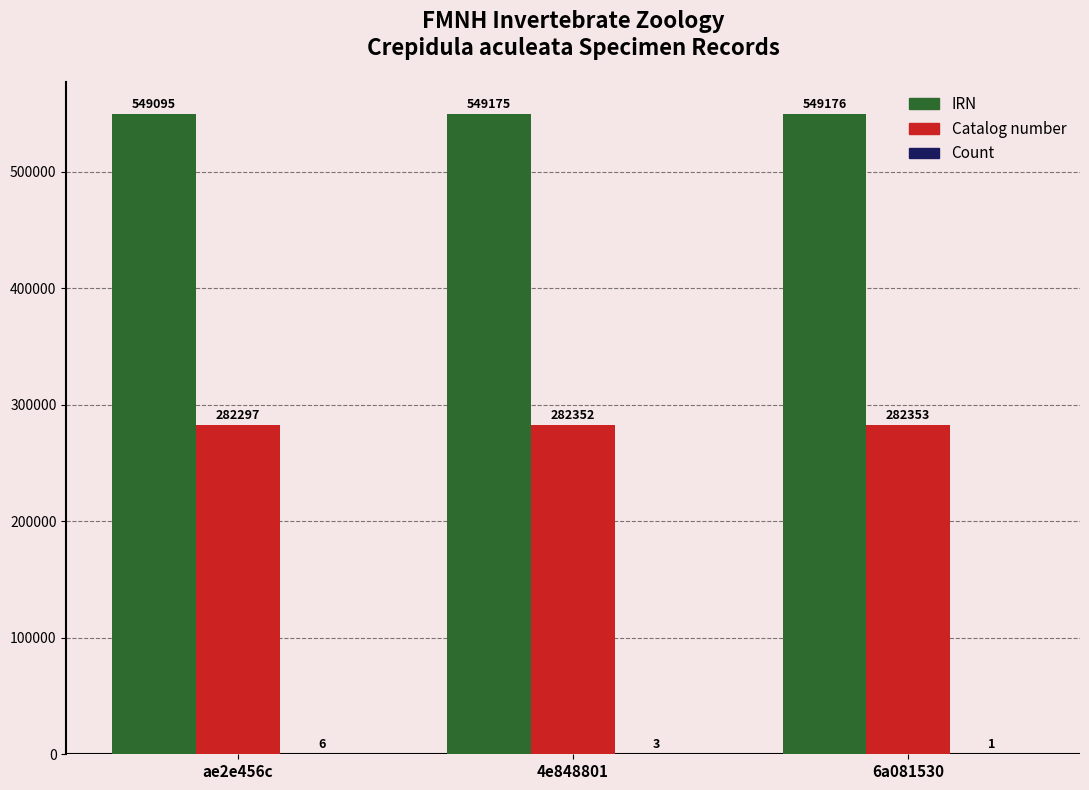

How many groups of bars are there?

3